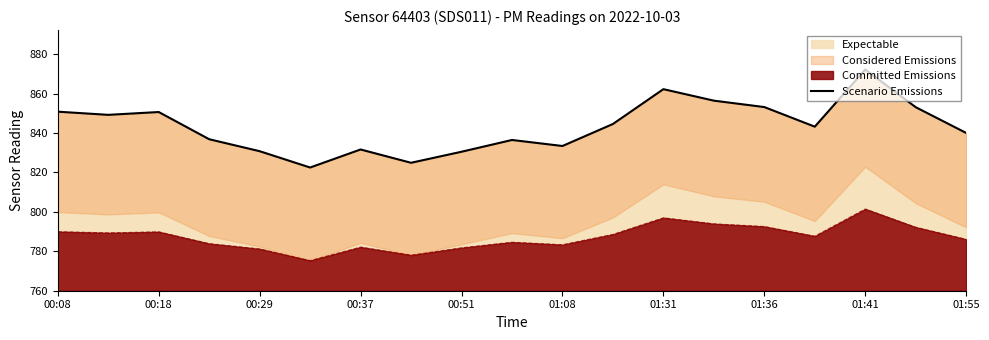

Does the chart display data point markers on the line(s)?

No